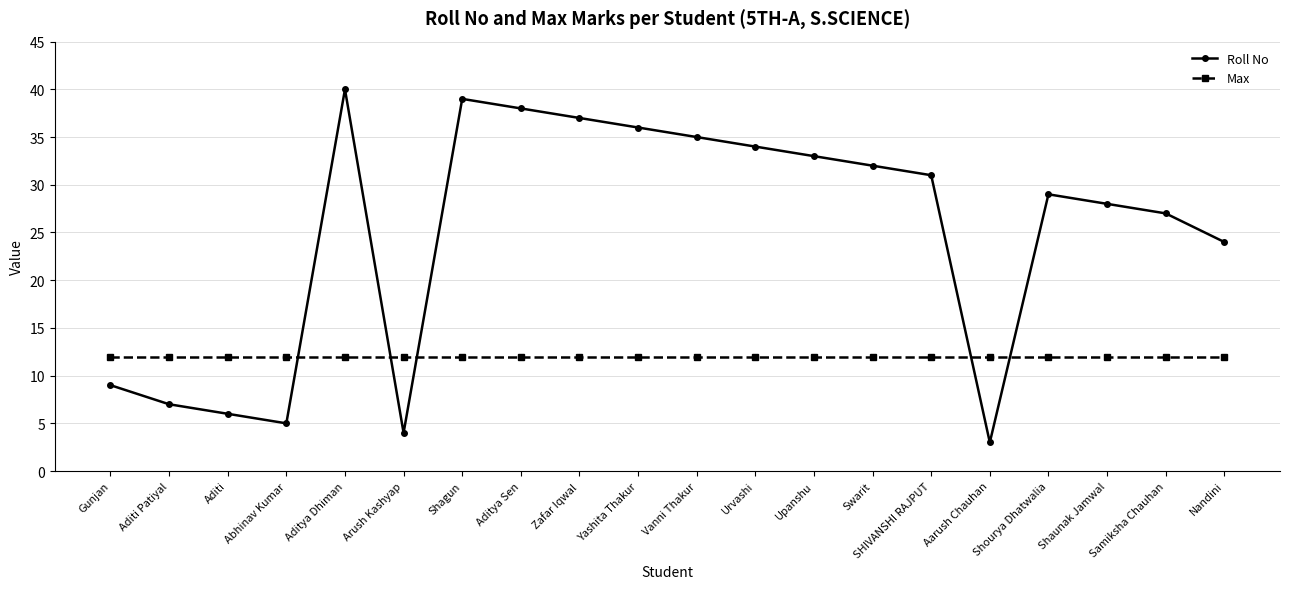

What is the value of the Roll No point at the 12th from the left?

34